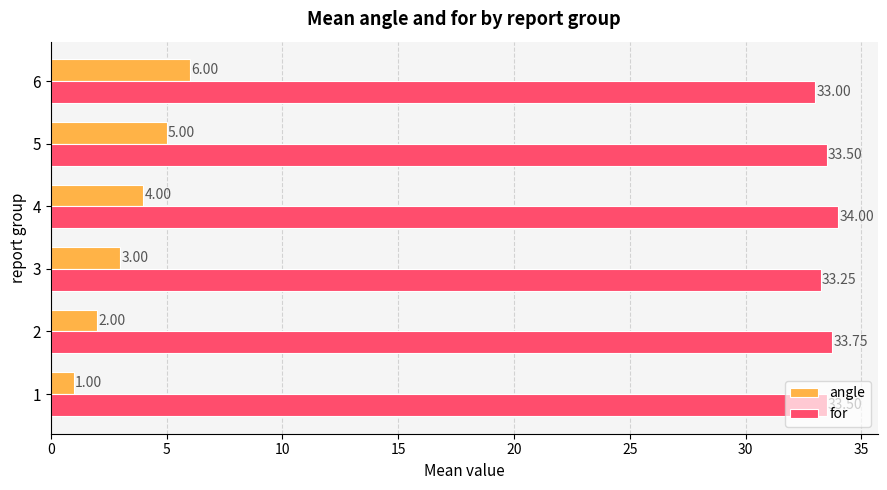

List the series in order of their overall mean, highest first.

for, angle